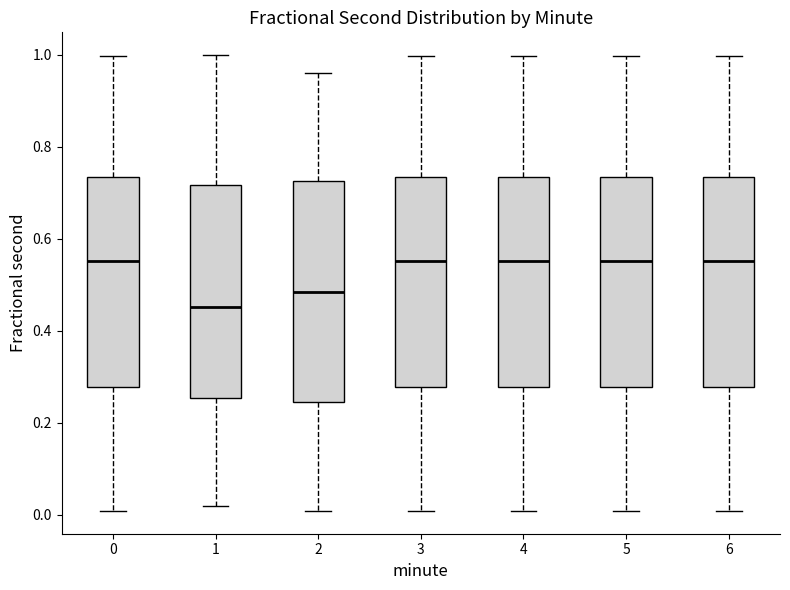

Where does the median line of the box at x = 3 sit on the y-axis? The values are not printed on the chart, so give them approximately, as read against the axis.

0.56